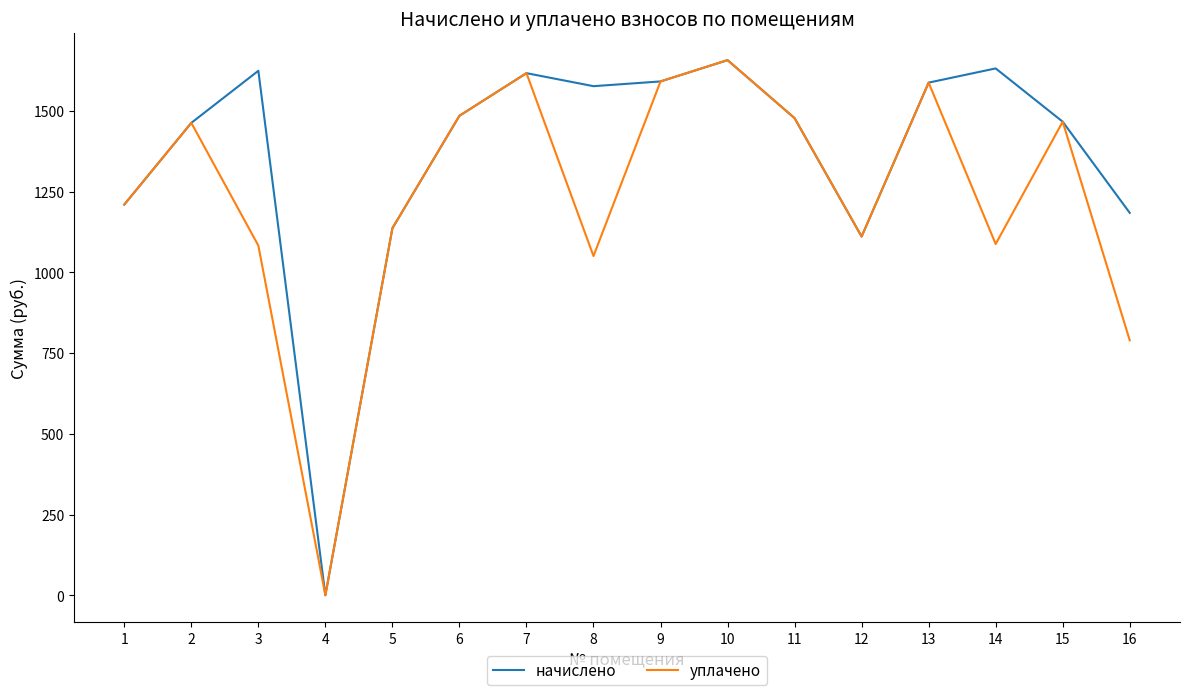

Between 3 and 13, which series saw the biggest shift?

уплачено